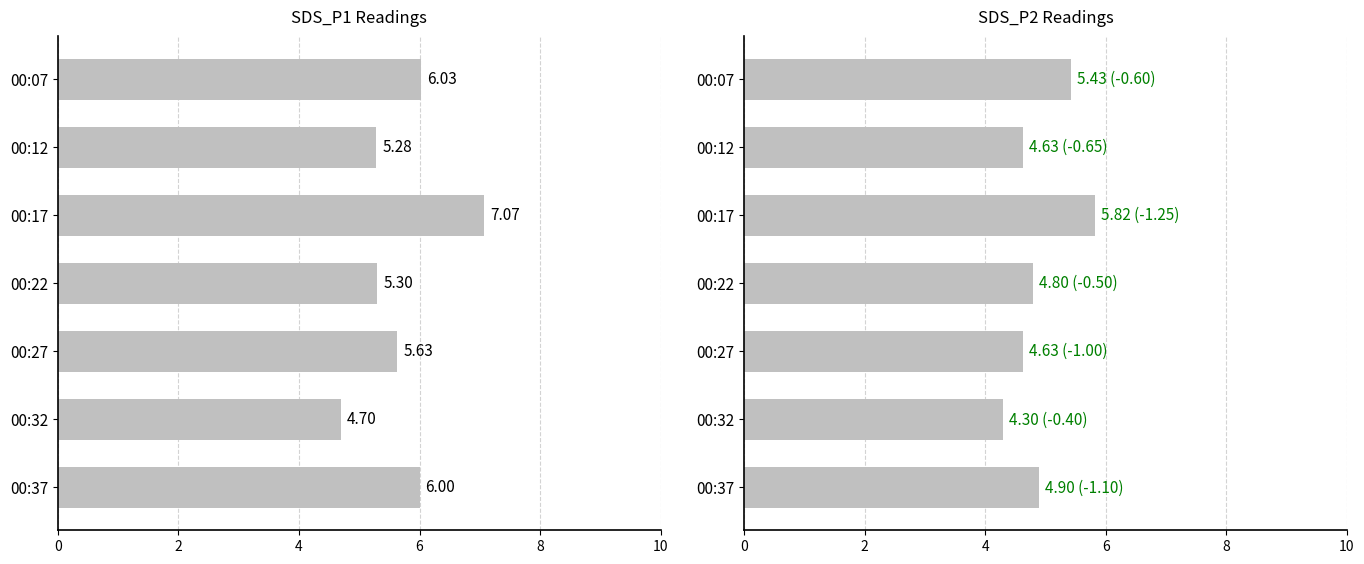

At how many categories does at least one series exceed 5?

6